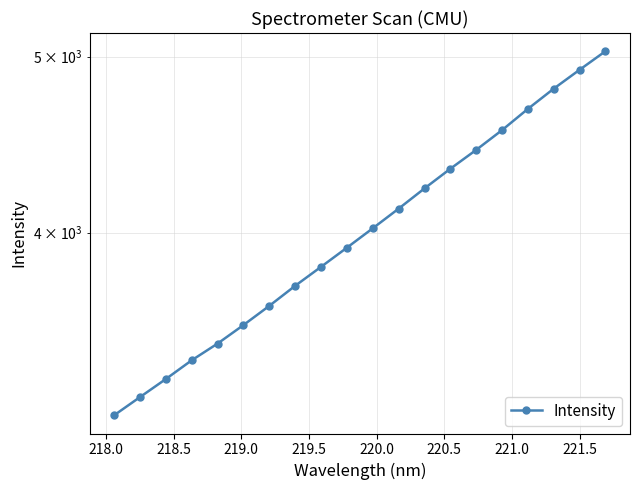

The value at 17 is 6914.7. True or false?

False